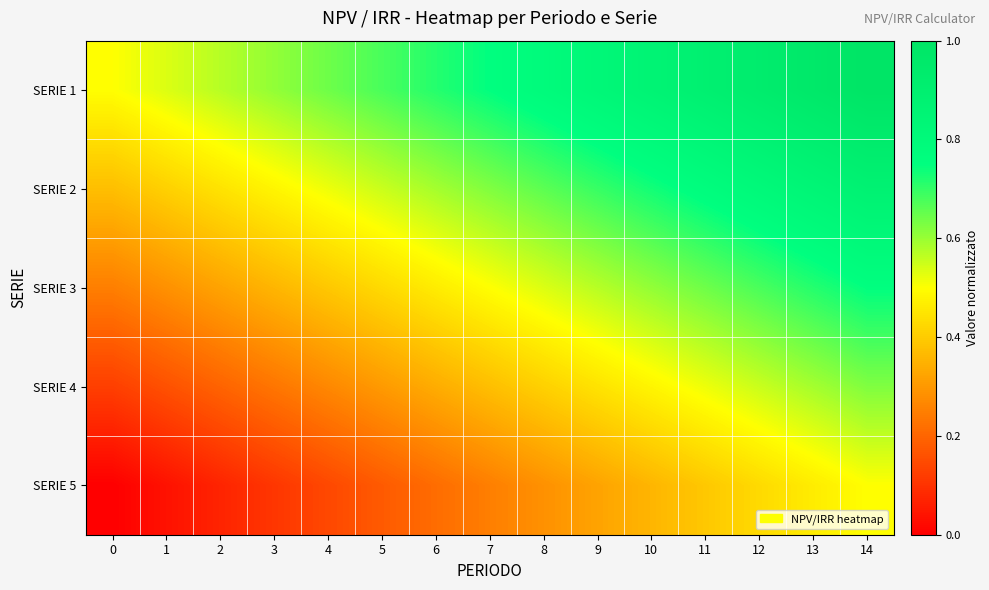

Which series has the largest total across all categories?

SERIE 1